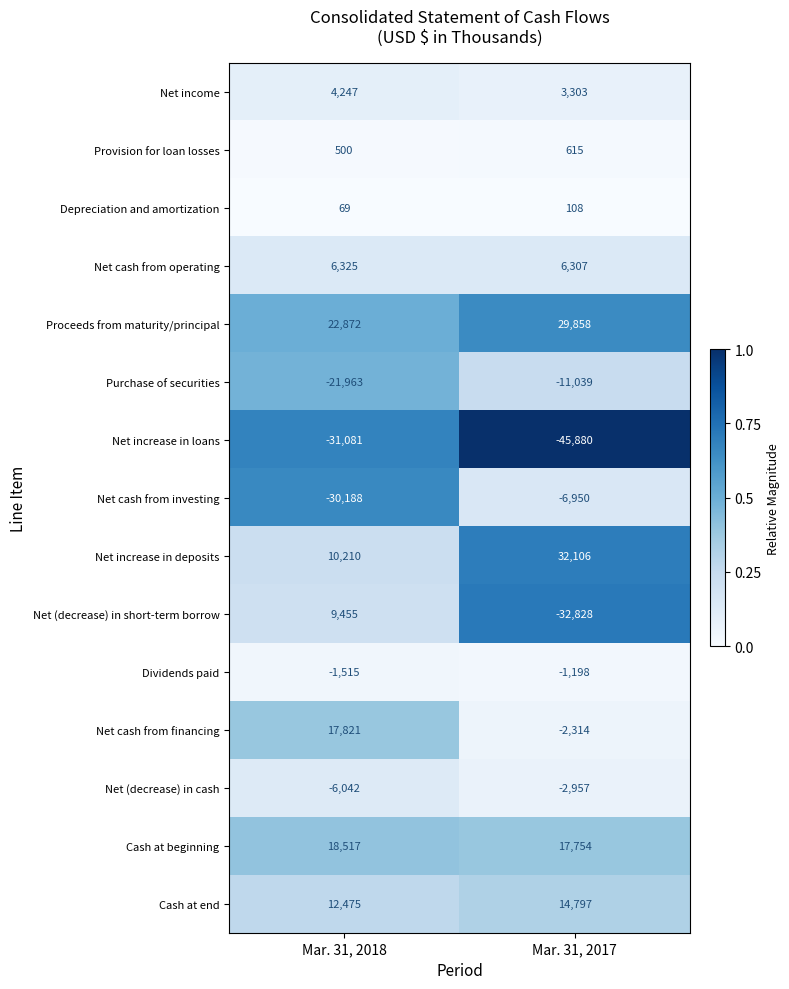

What is the difference between the highest and lowest values at Mar. 31, 2017?

77986